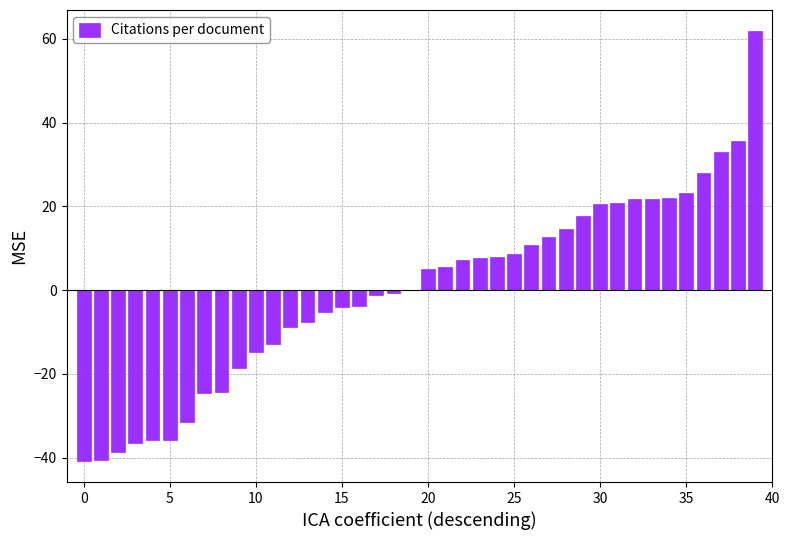

What is the maximum value shown in the chart?

61.8